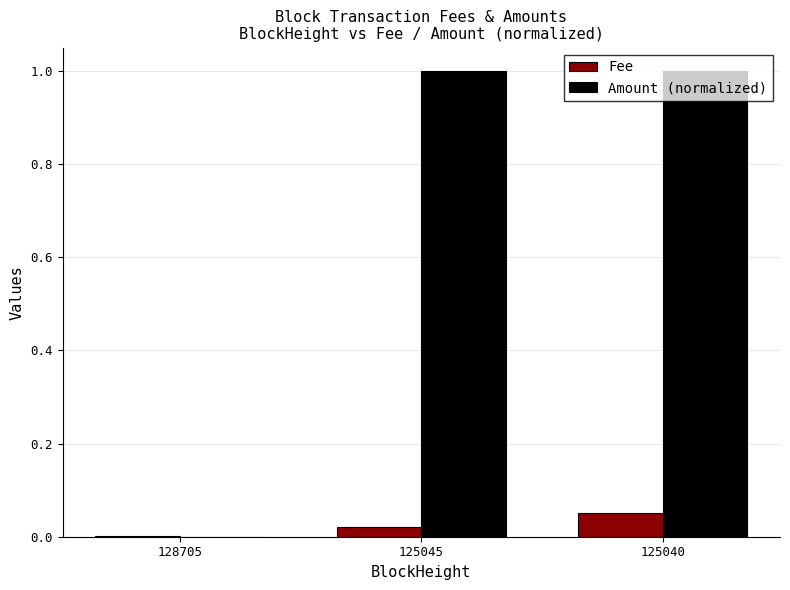

Where is Fee nearest to the value 0?

128705